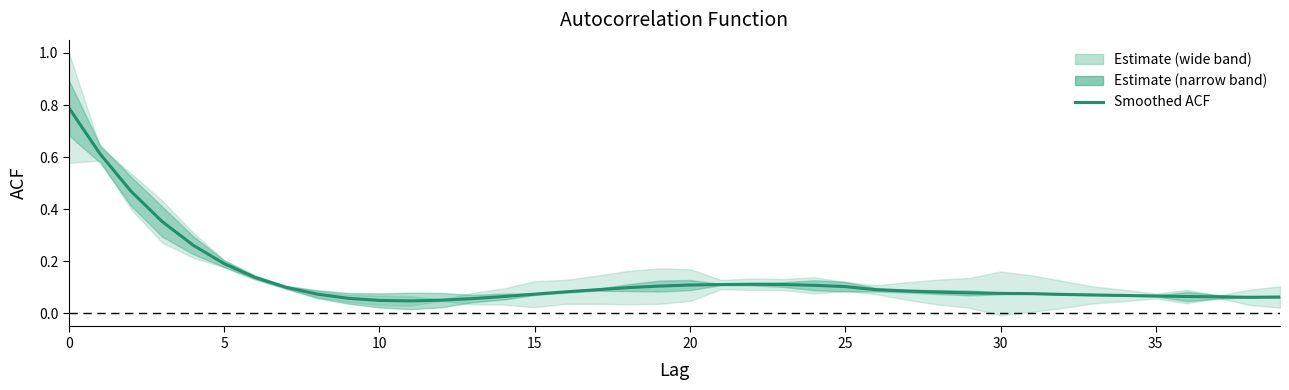

What is the label of the 34th point from the left?

33